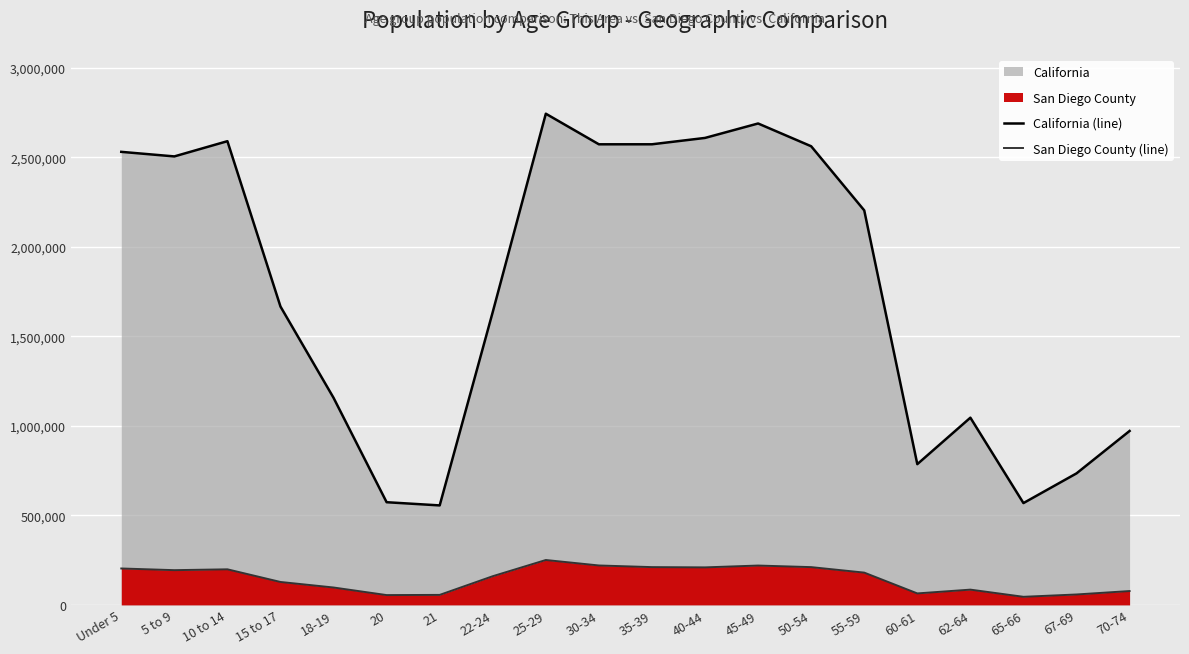

How many distinct data groups are displayed?

2